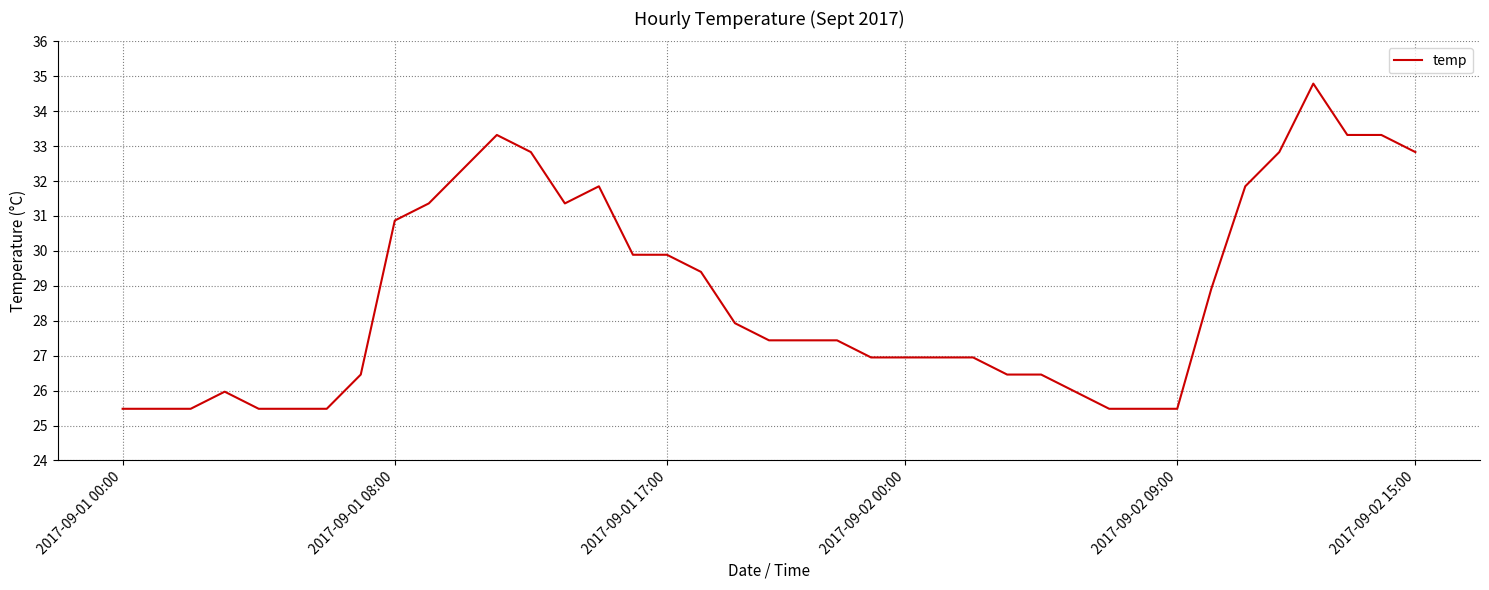

Count the number of values greater than 27.

21